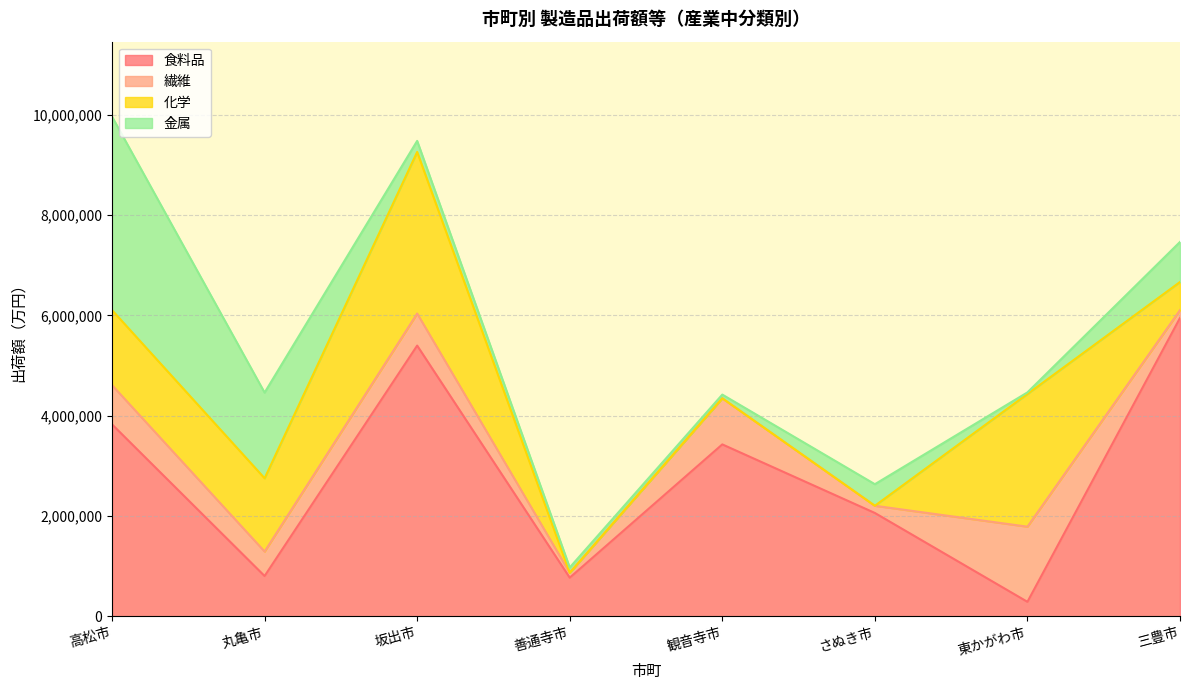

Reading left to right, extract all data points from this chart.

食料品: 高松市=3826625	丸亀市=802259	坂出市=5397535	善通寺市=769002	観音寺市=3427228	さぬき市=2059657	東かがわ市=287622	三豊市=5948571
繊維: 高松市=782263	丸亀市=487944	坂出市=639803	善通寺市=98093	観音寺市=919356	さぬき市=143401	東かがわ市=1498591	三豊市=156652
化学: 高松市=1496210	丸亀市=1461401	坂出市=3221986	善通寺市=0	観音寺市=0	さぬき市=0	東かがわ市=2646571	三豊市=560639
金属: 高松市=3859103	丸亀市=1708496	坂出市=220422	善通寺市=105084	観音寺市=73856	さぬき市=430390	東かがわ市=31404	三豊市=798930